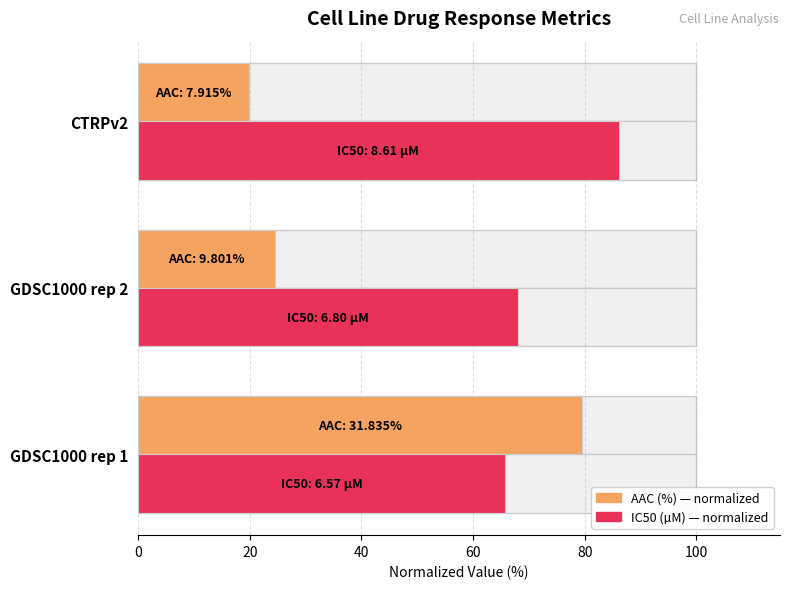

What is the average value of the IC50 (µM) normalized series?

73.3